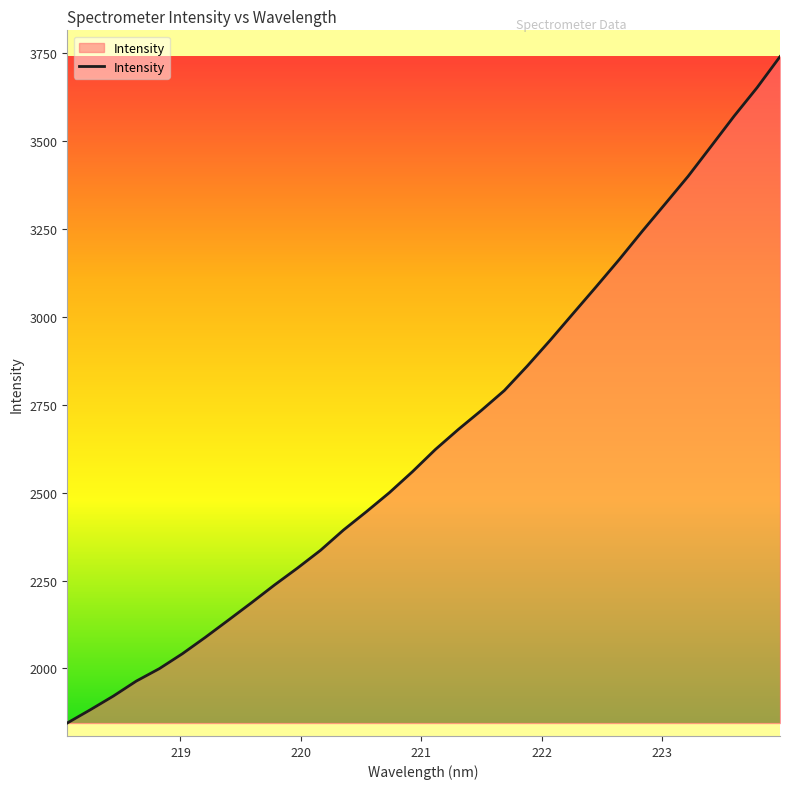

True or false: the data has more than 1 interior local peaks.

False